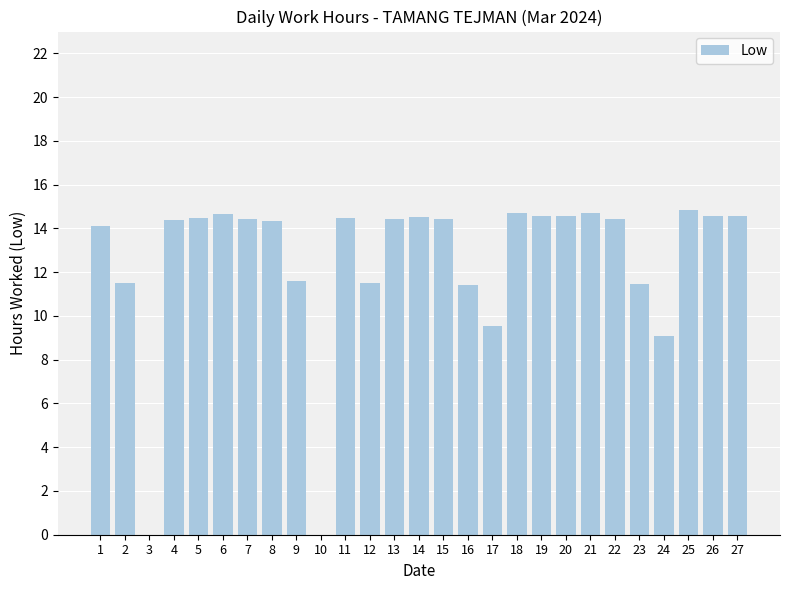

Where does the data first go above 14?

1